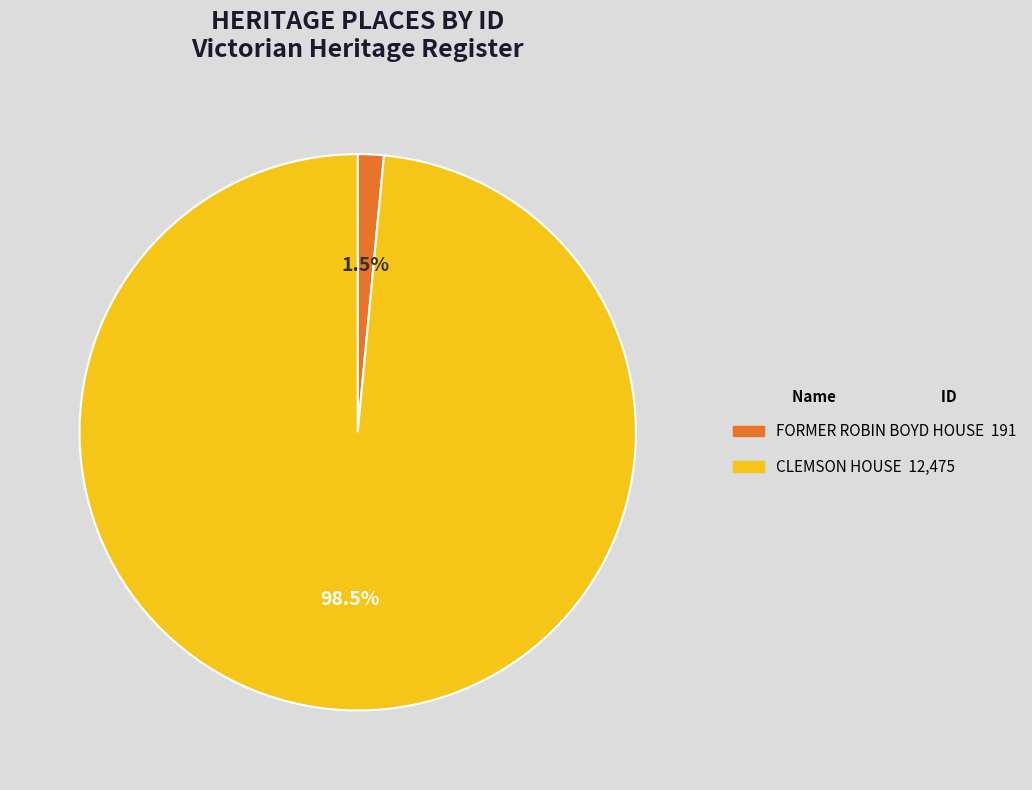

Do FORMER ROBIN BOYD HOUSE and CLEMSON HOUSE together represent more than half of the pie?

Yes